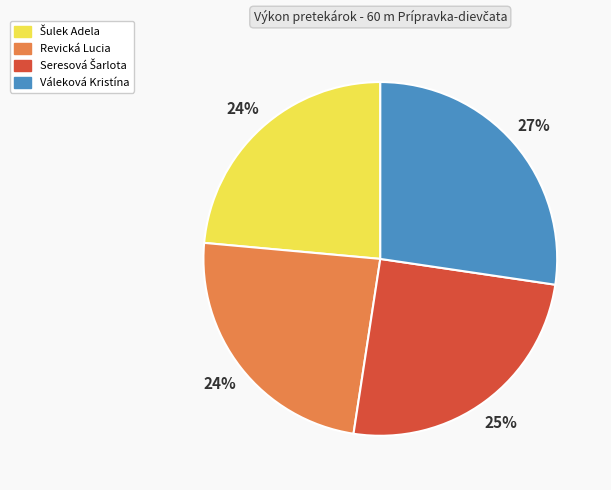

Does Váleková Kristína represent more than half of the total?

No